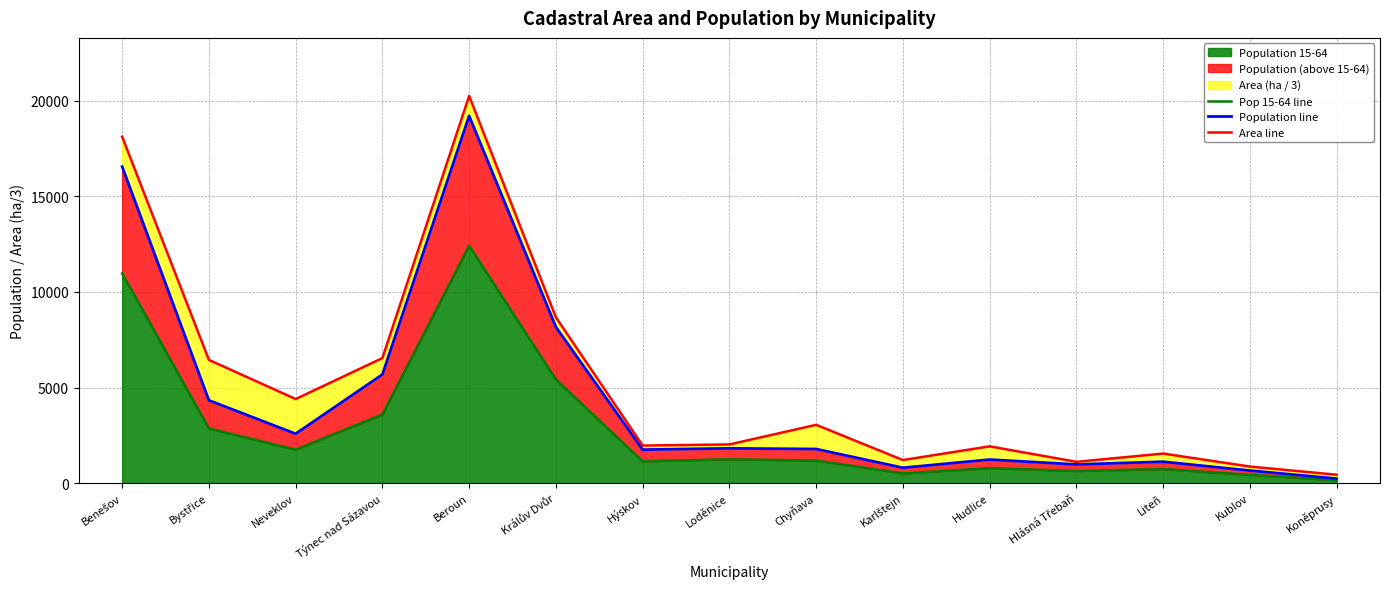

List the series in order of their overall mean, lowest first.

Pop 15-64 line, Population line, Area line